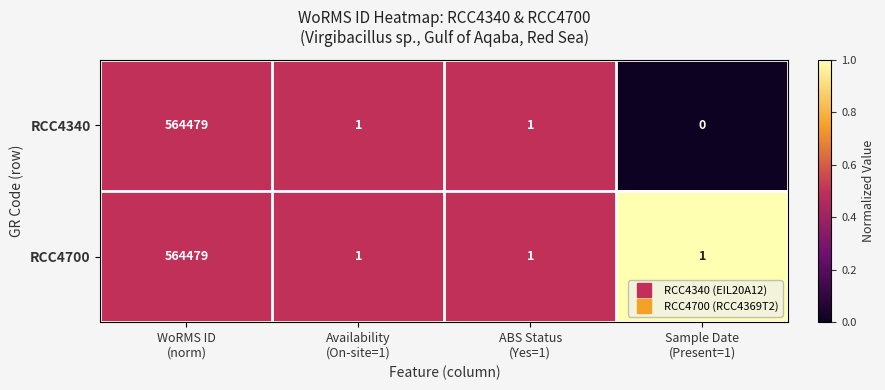

Which series has the largest total across all categories?

RCC4700